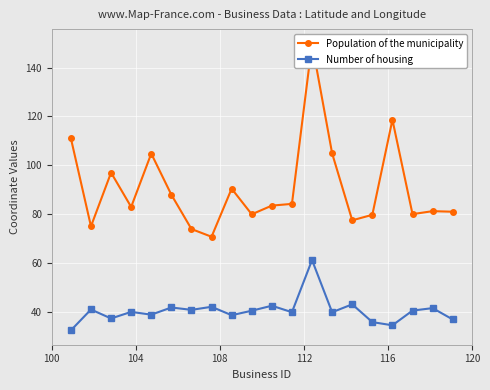

True or false: Population of the municipality and Number of housing intersect in this chart.

False